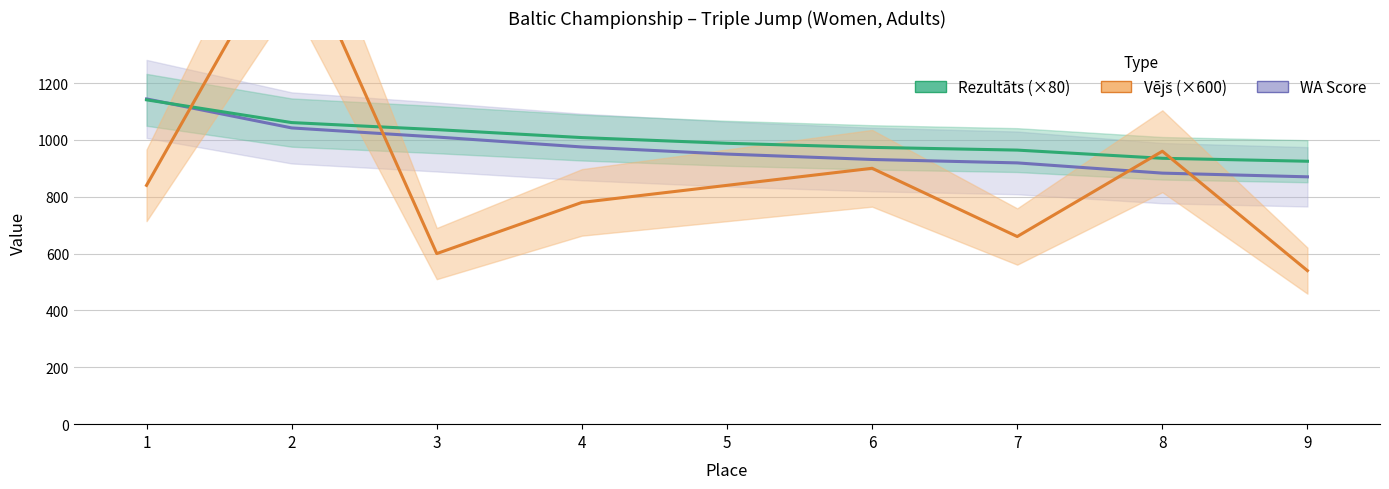

Is it true that Vējš (×600) equals 660.0 at 7?

True